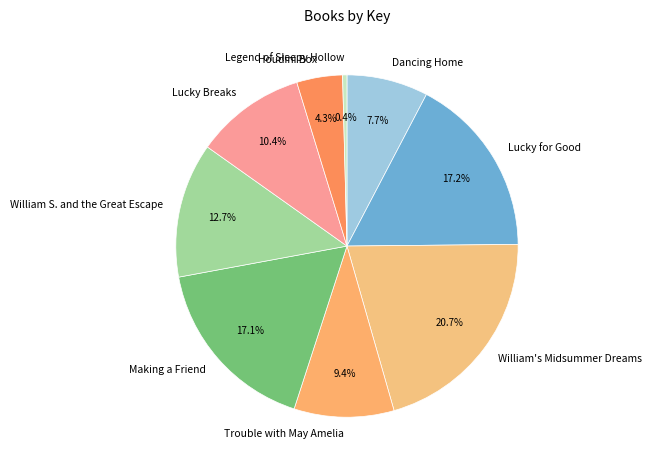

True or false: William's Midsummer Dreams accounts for 21% of the total.

True